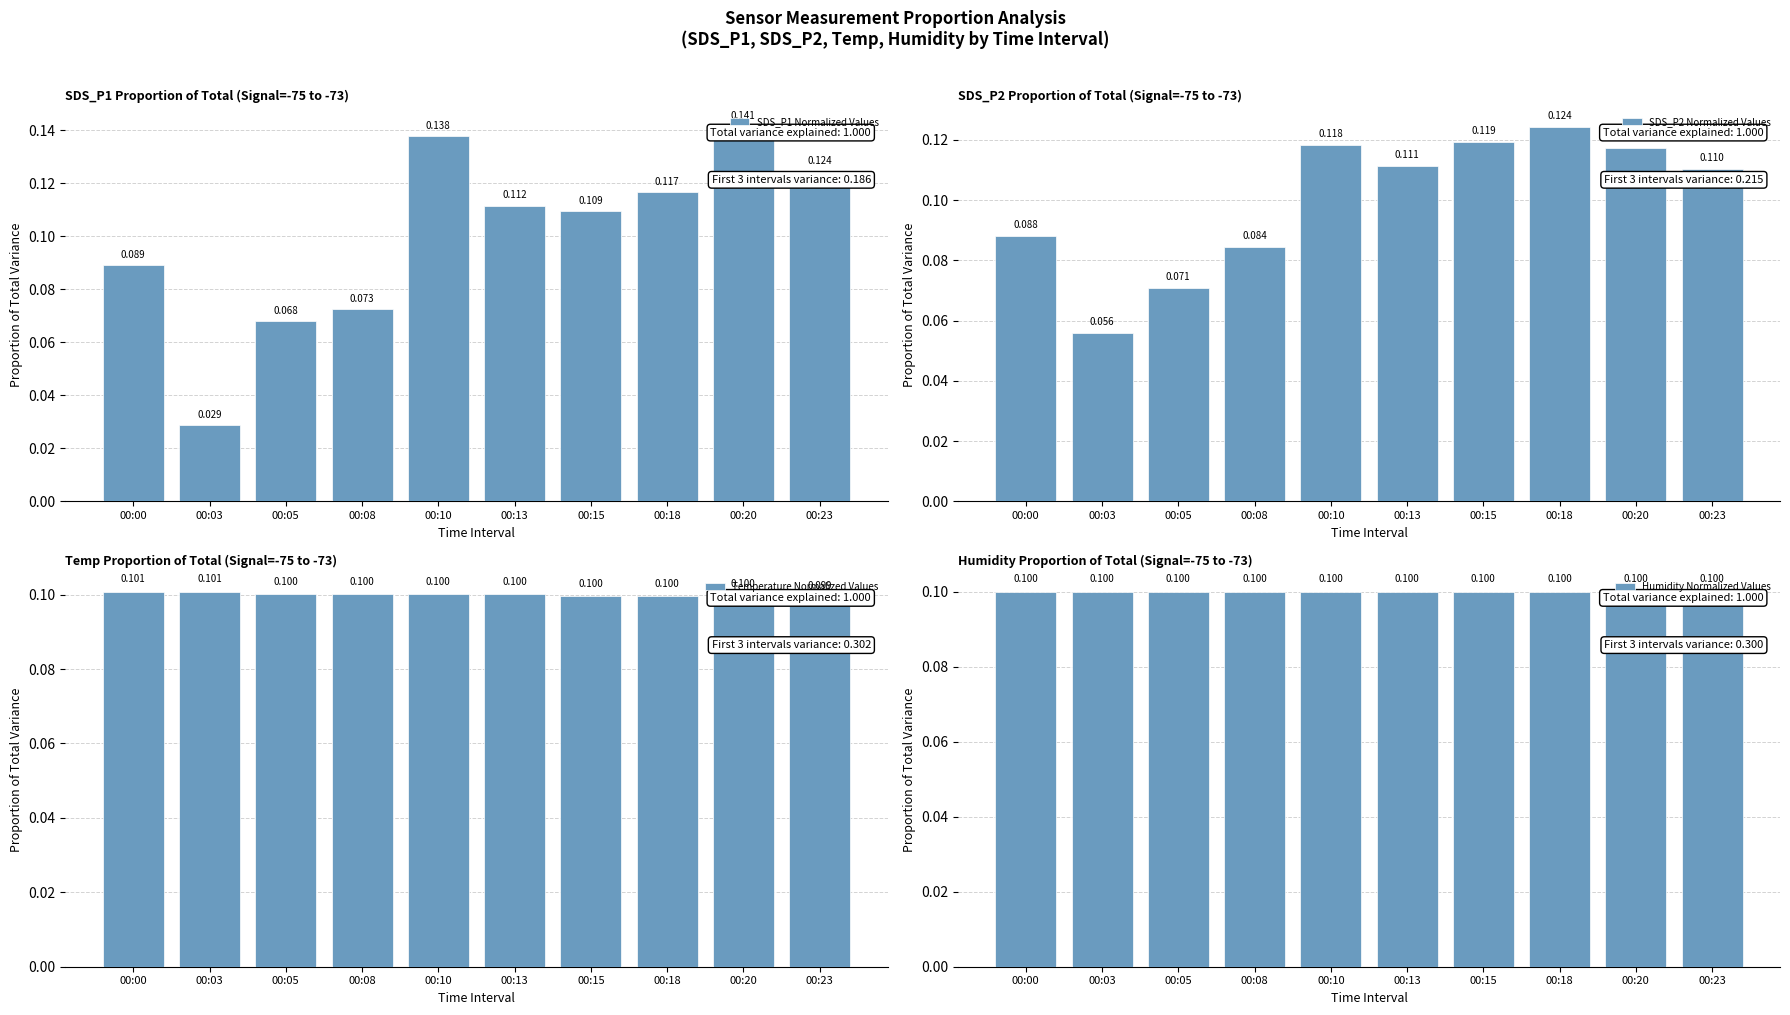

Is the value of Temperature Normalized Values at 00:05 greater than the value of SDS_P1 Normalized Values at 00:00?

Yes